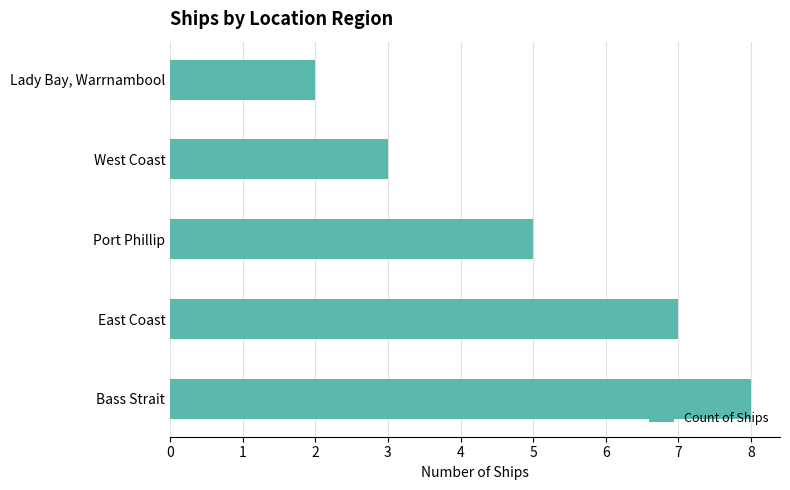

How many data points are less than 5?

2